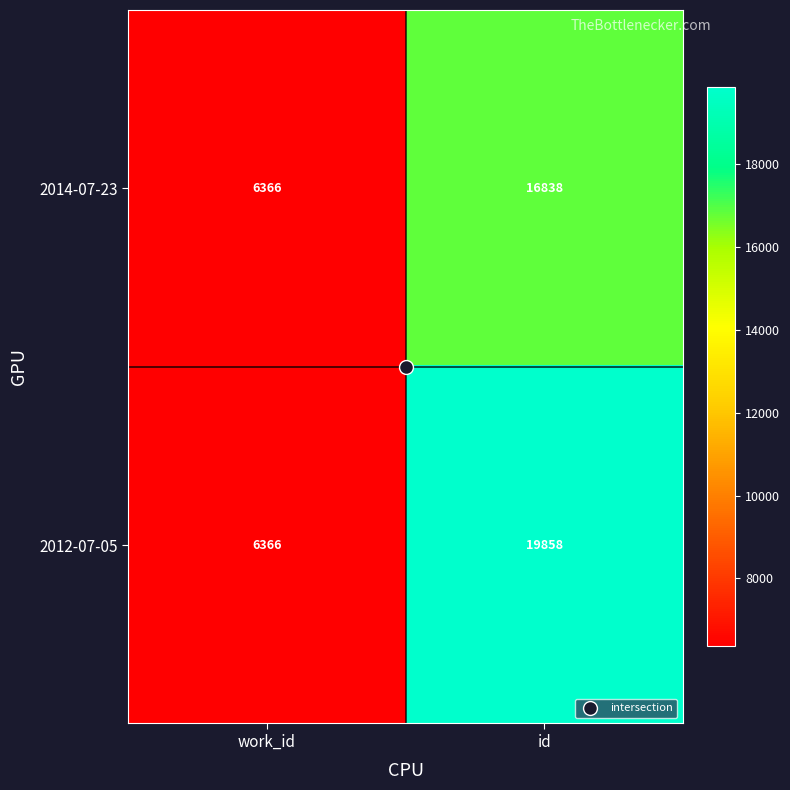

At which label does 2012-07-05 reach its peak?

id